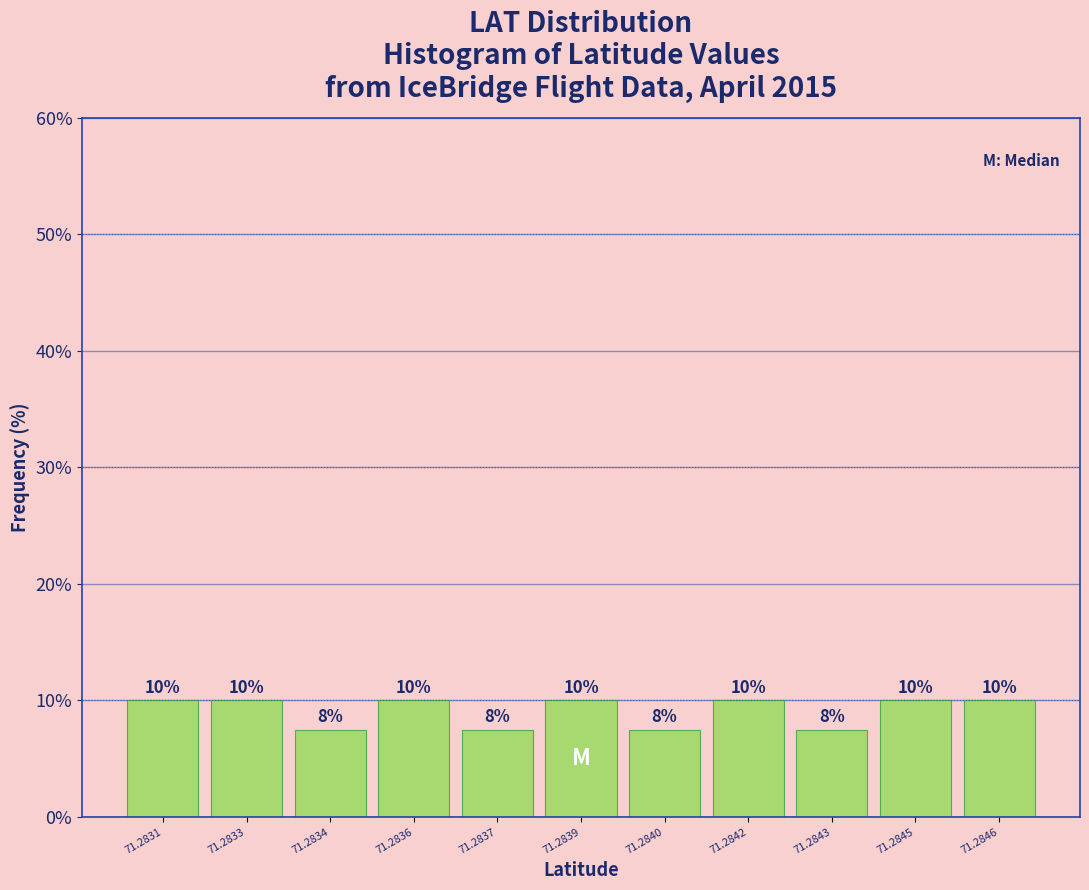

What is the maximum value shown in the chart?

10.0